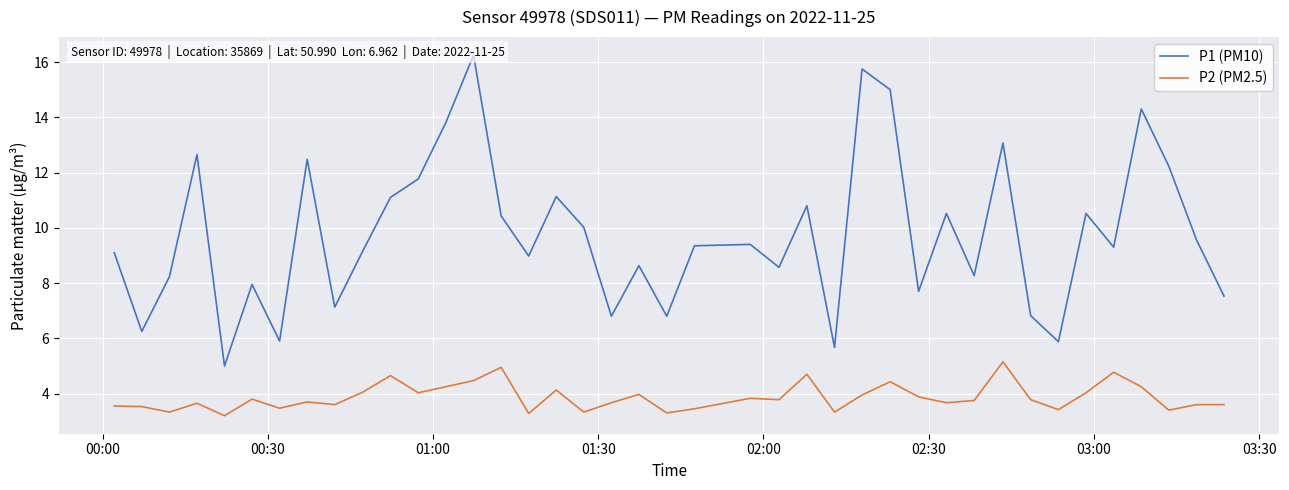

What is the maximum value for P2 (PM2.5)?

5.2